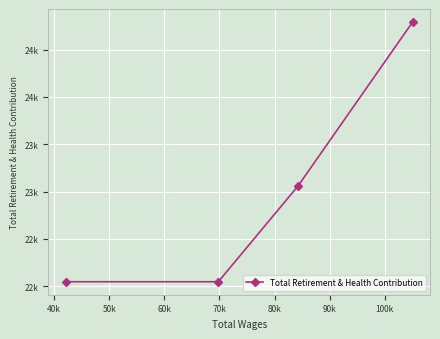

What is the smallest value displayed?

22046